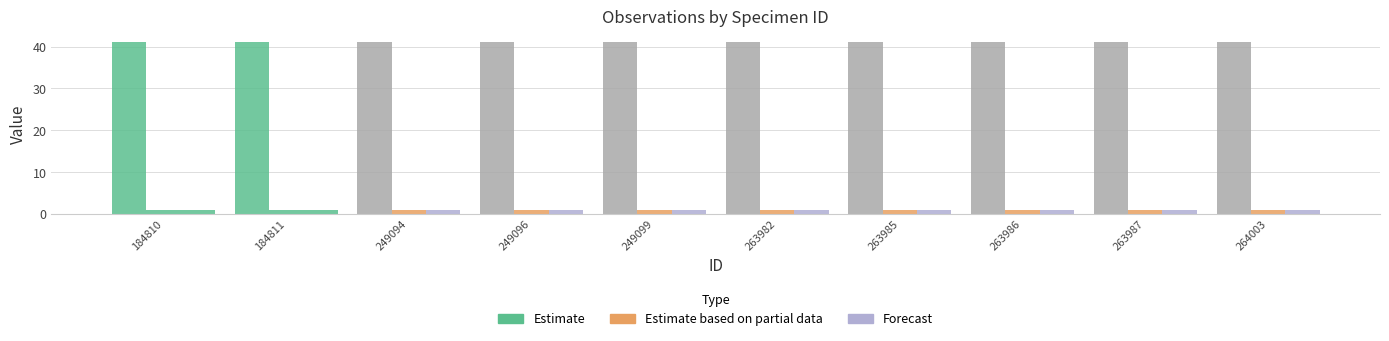

How many distinct data groups are displayed?

3